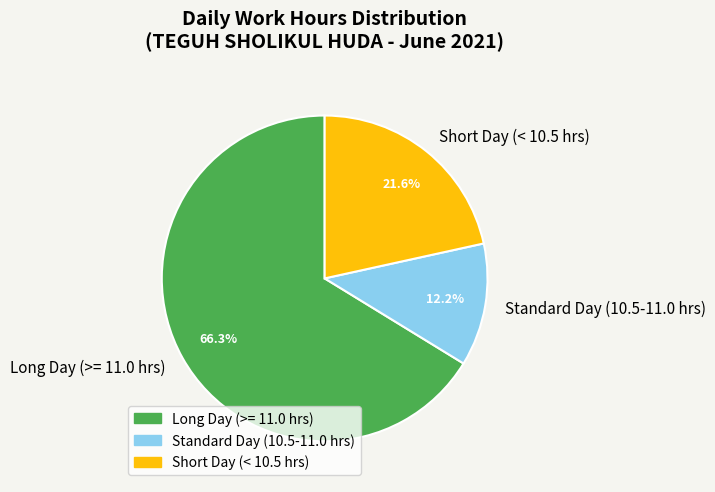

Is the sum of Long Day (>= 11.0 hrs) and Short Day (< 10.5 hrs) greater than half?

Yes